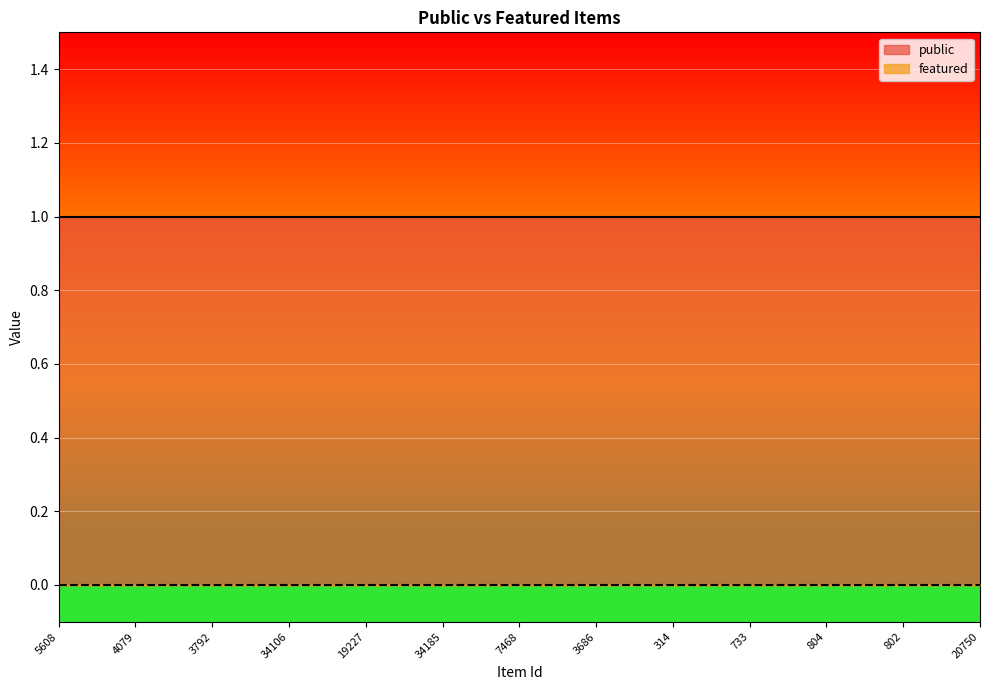

Reading right to left, extract all data points from this chart.

public: 1	1	1	1	1	1	1	1	1	1	1	1	1	1	1	1	1	1	1	1	1	1	1	1	1
featured: 0	0	0	0	0	0	0	0	0	0	0	0	0	0	0	0	0	0	0	0	0	0	0	0	0